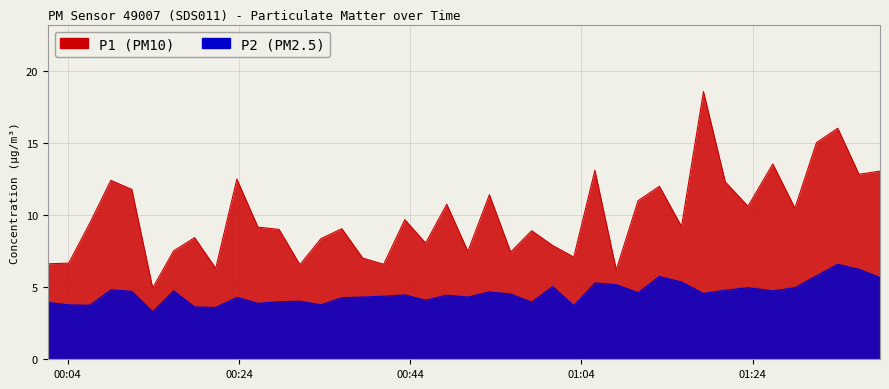

What is the minimum value for P2?

3.3